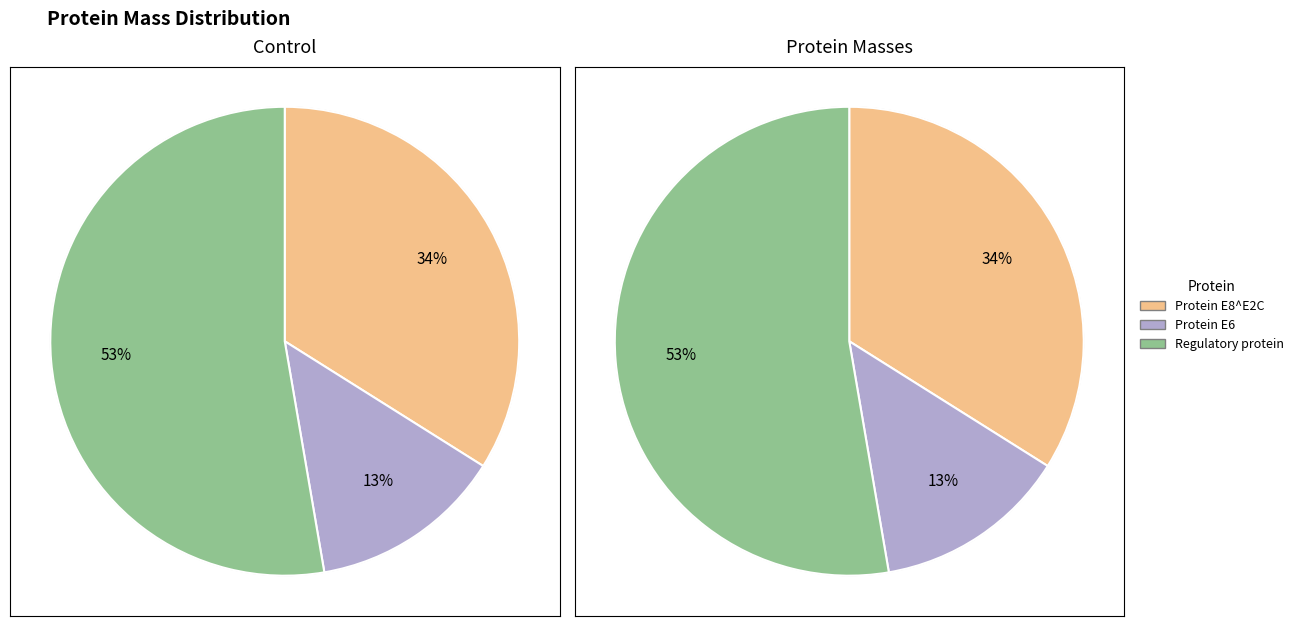

Rank the categories by value from highest to lowest.

Regulatory protein, Protein E8^E2C, Protein E6